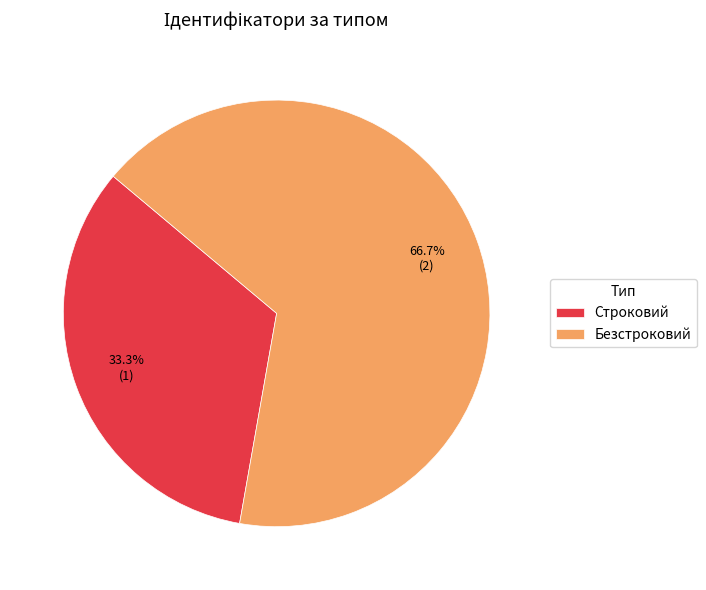

Which category has the smallest portion of the pie?

Строковий